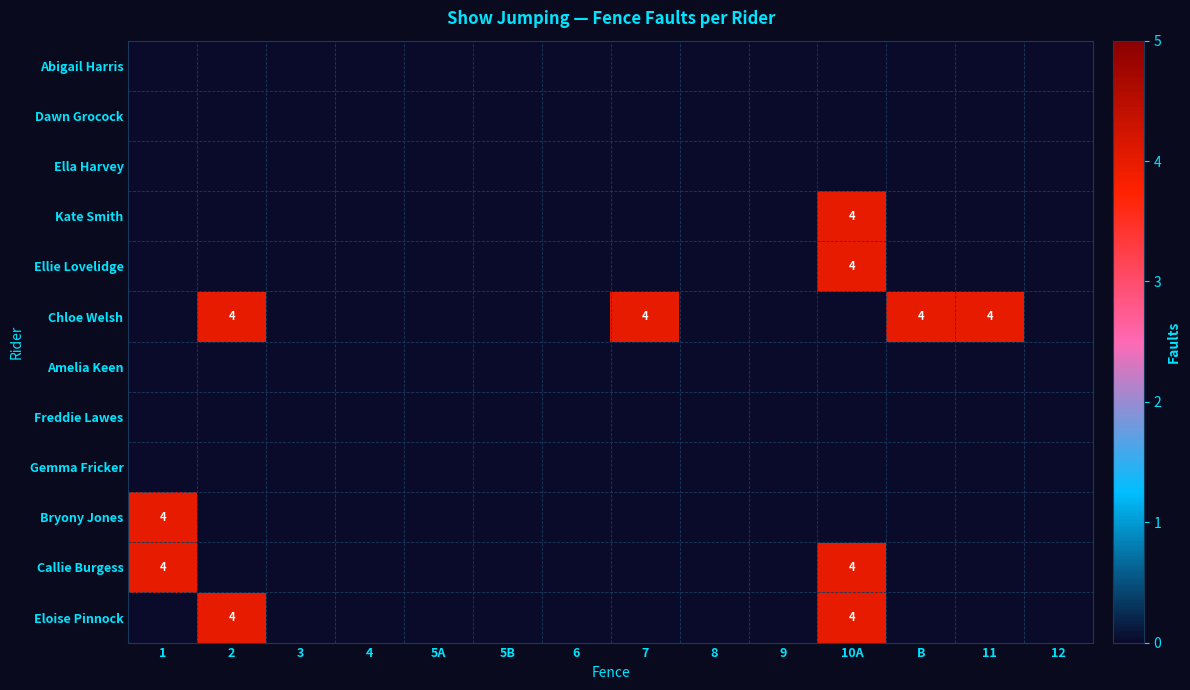

Rank the series at 12 from highest to lowest value.

Abigail Harris, Dawn Grocock, Ella Harvey, Kate Smith, Ellie Lovelidge, Chloe Welsh, Amelia Keen, Freddie Lawes, Gemma Fricker, Bryony Jones, Callie Burgess, Eloise Pinnock